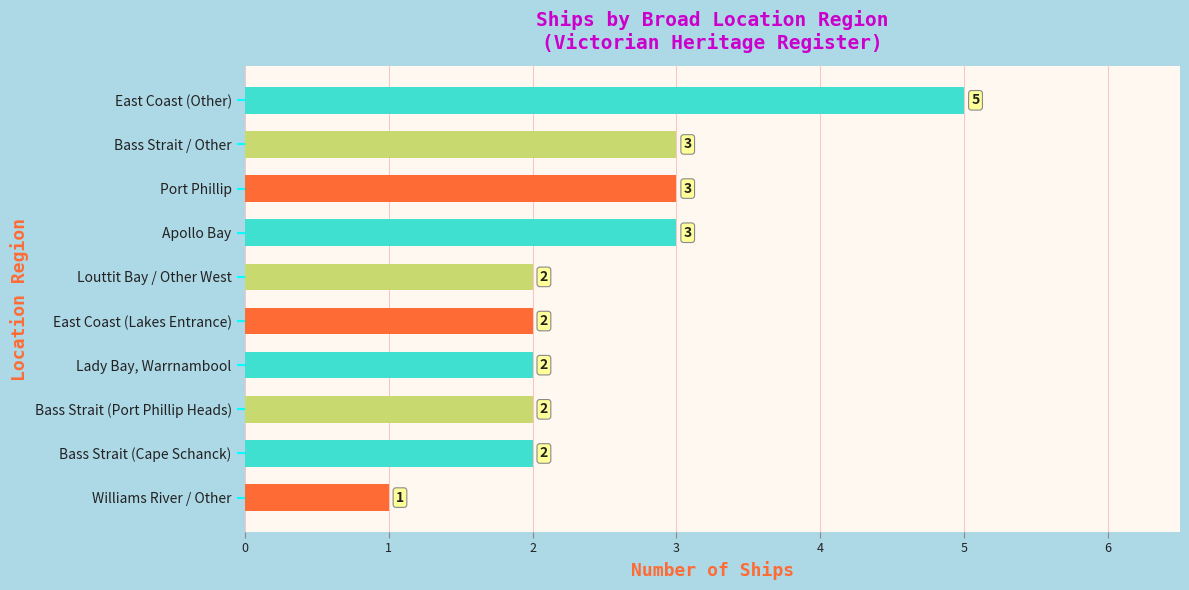

Is it true that the value at Williams River / Other is 0?

False